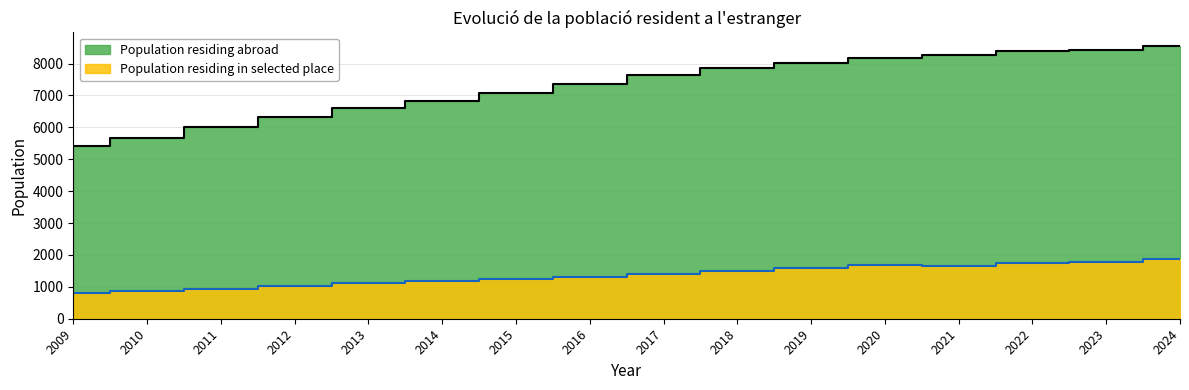

Reading left to right, list all the values displayed in this chart.

Population residing abroad: 5425	5678	6005	6330	6607	6832	7069	7357	7634	7845	8029	8181	8256	8403	8437	8548
Population residing in selected place: 822	860	925	1022	1106	1173	1253	1321	1393	1487	1583	1669	1661	1746	1790	1869